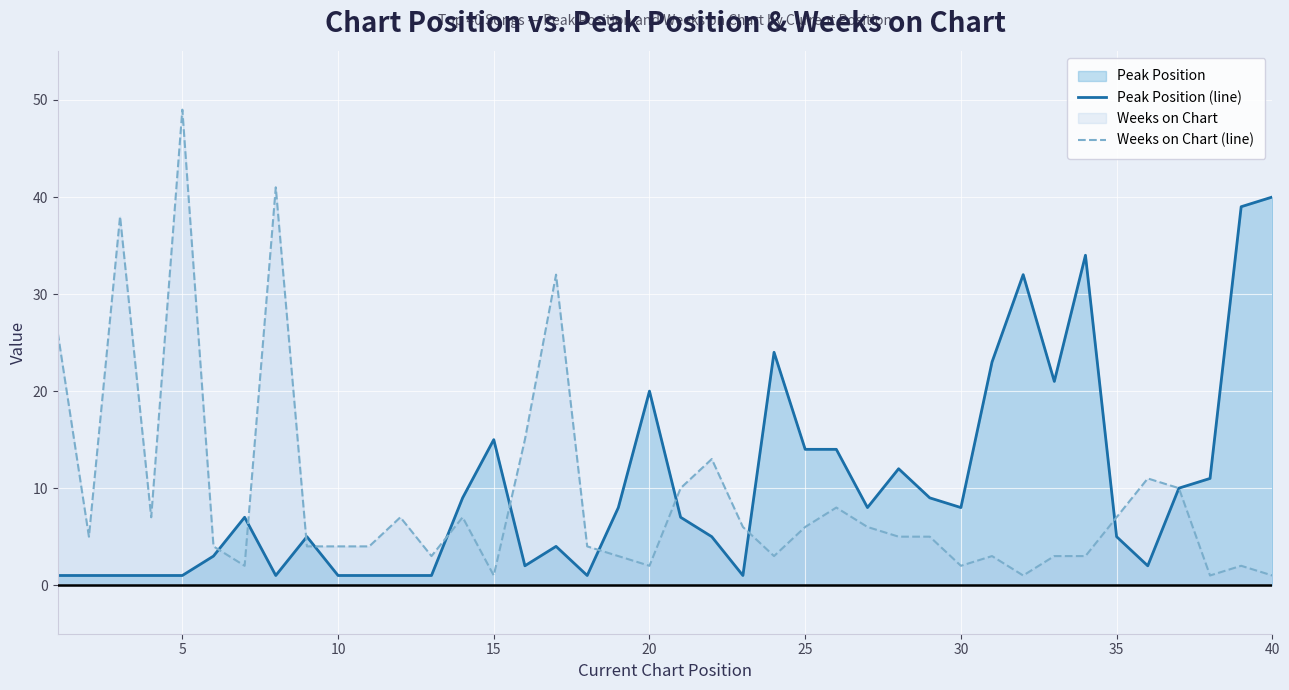

Which category has the highest value across all series?

5